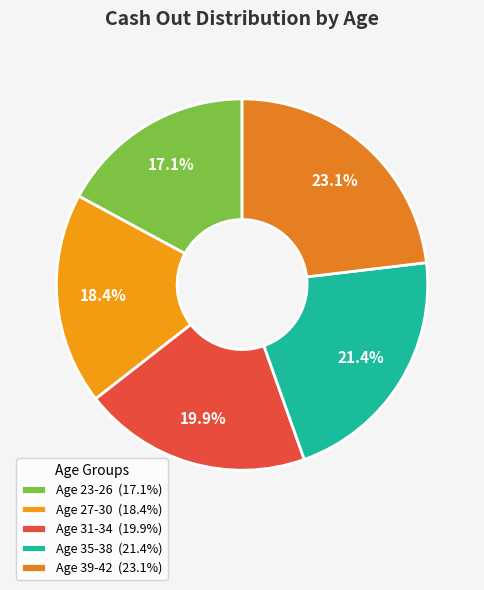

What is the smallest slice in the pie chart?

Age 23-26 (17.1%)